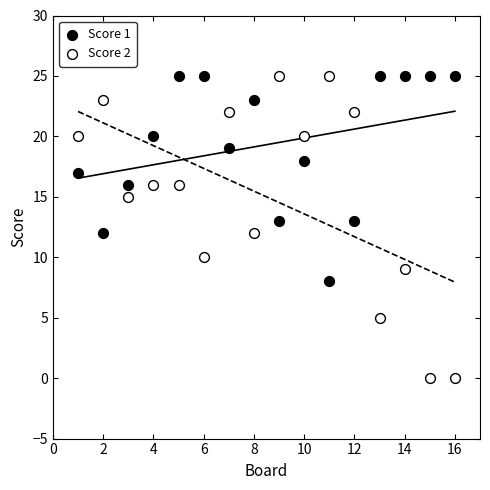

What is the X range (max minus min) for the scatter plot?

15